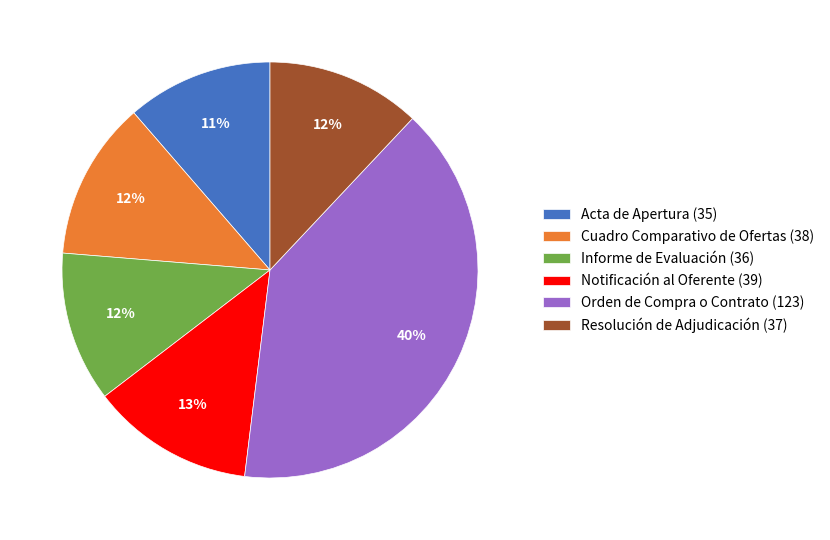

The Acta de Apertura (35) slice represents 11% of the pie. True or false?

True